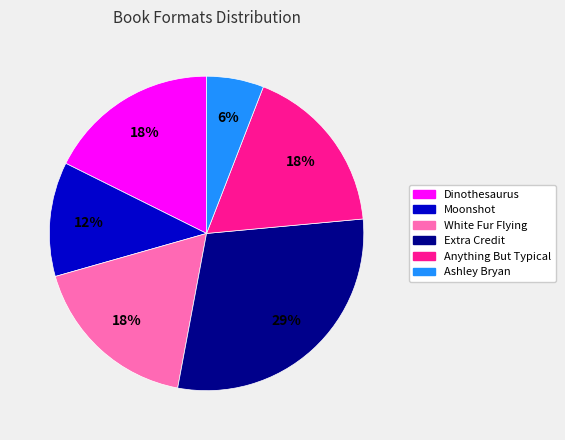

Which slice is the largest?

Extra Credit